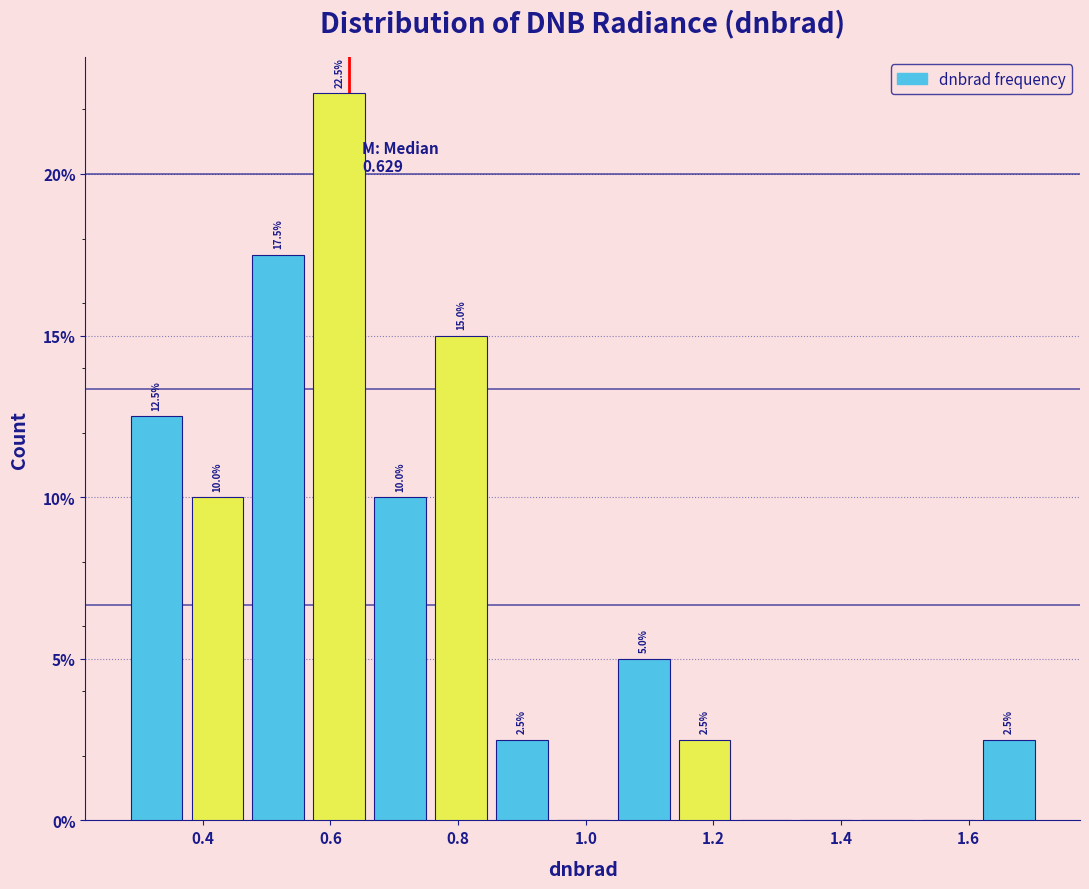

Which range on the x-axis has the tallest bar?

0.56 to 0.66